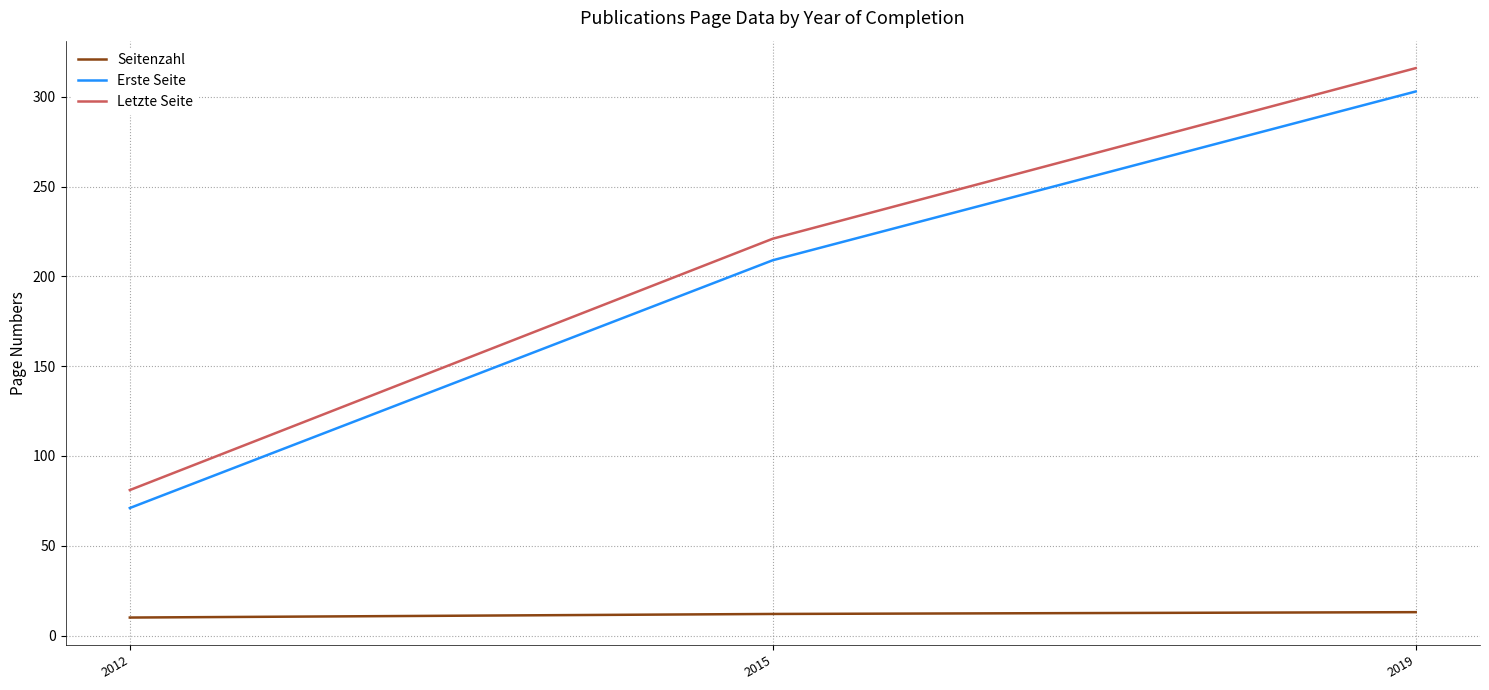

How many categories are shown in the chart?

3